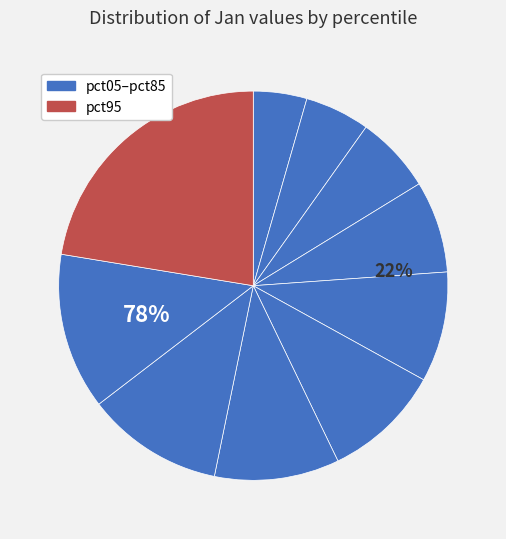

To the nearest percent, what percentage of the pie is pct95?

22%